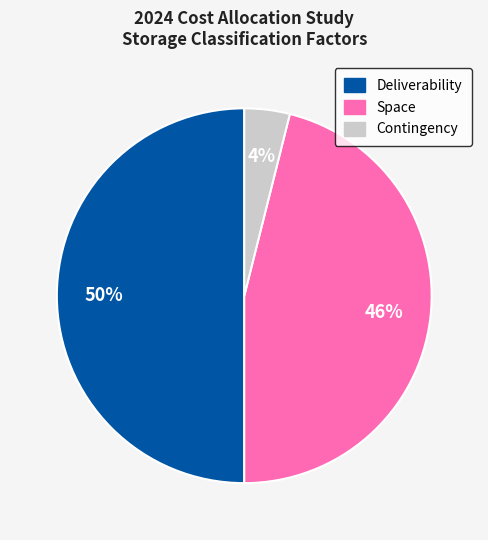

Is the sum of Deliverability and Space greater than half?

Yes